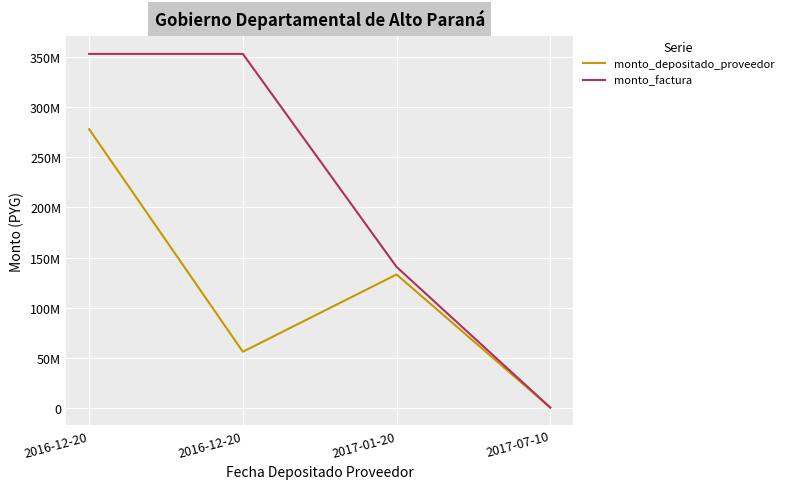

What is the value of the monto_factura point at the 1st from the left?

352986890